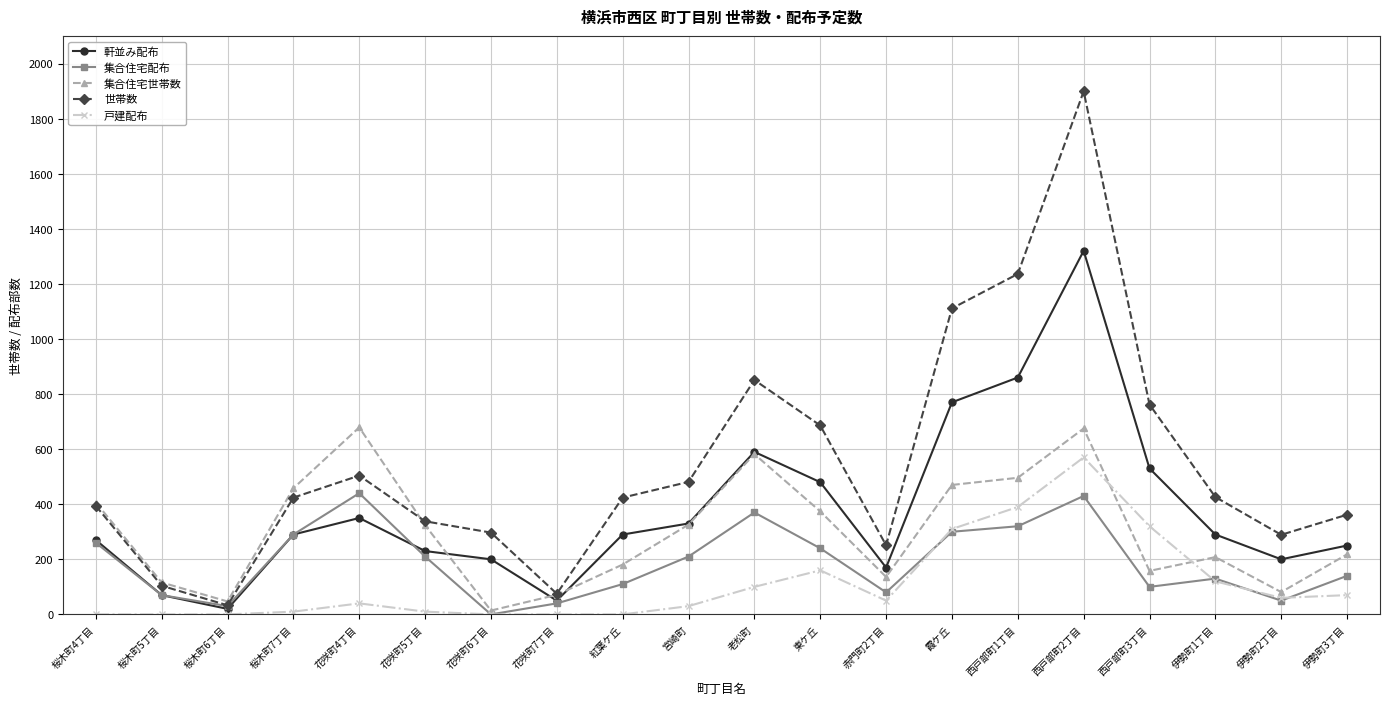

What is the label of the 19th point from the left?

伊勢町2丁目